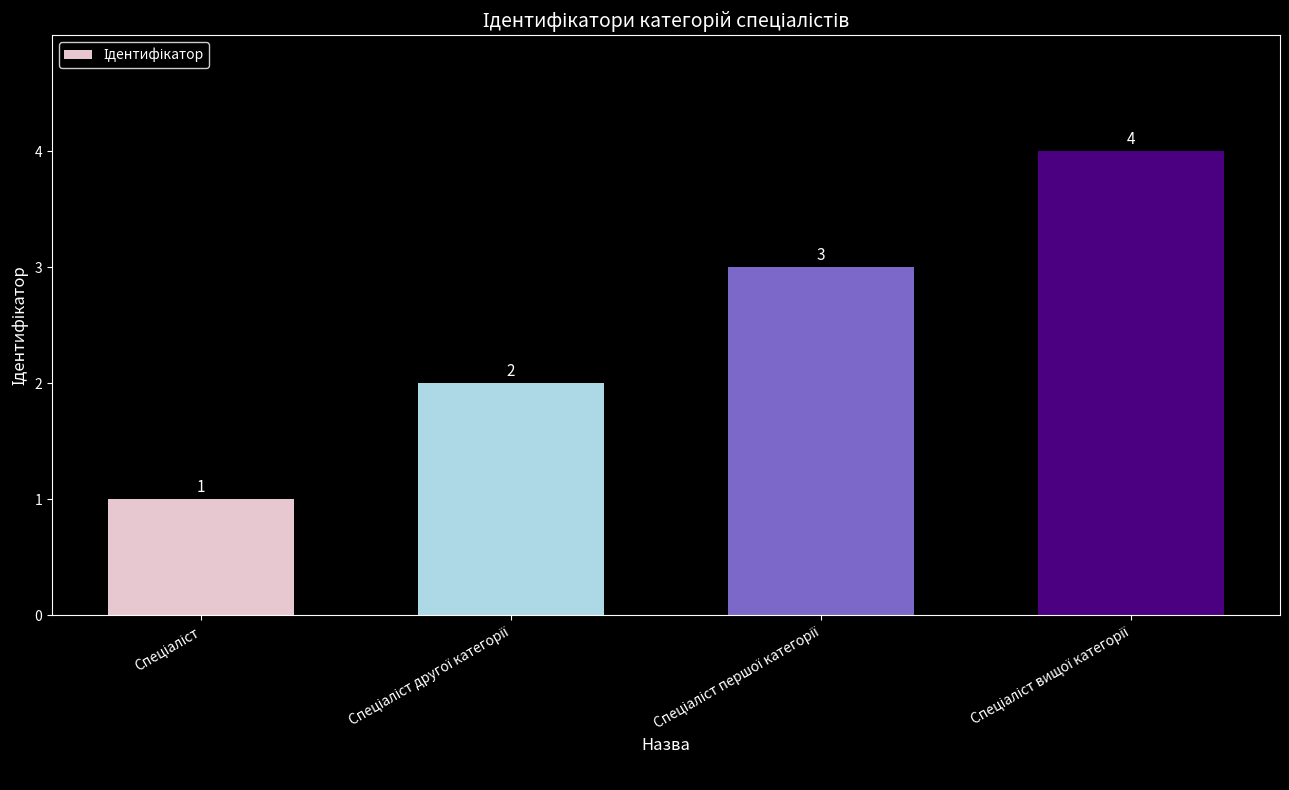

What is the greatest value displayed?

4